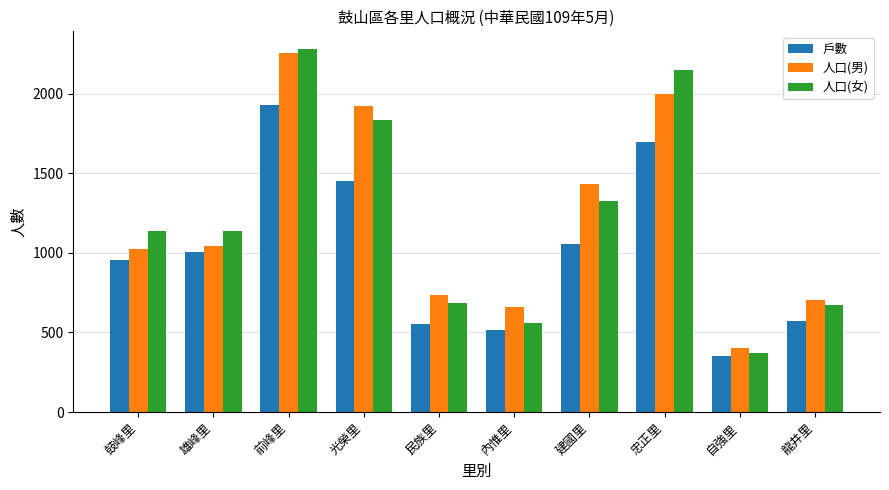

What is the approximate value of 人口(女) at 民族里?

686